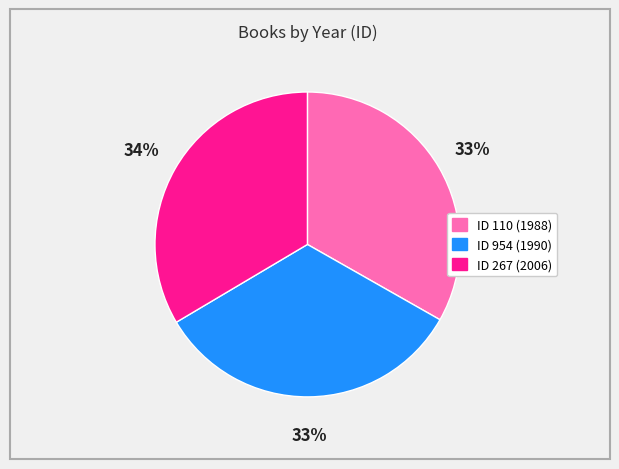

Count the number of slices in the pie.

3